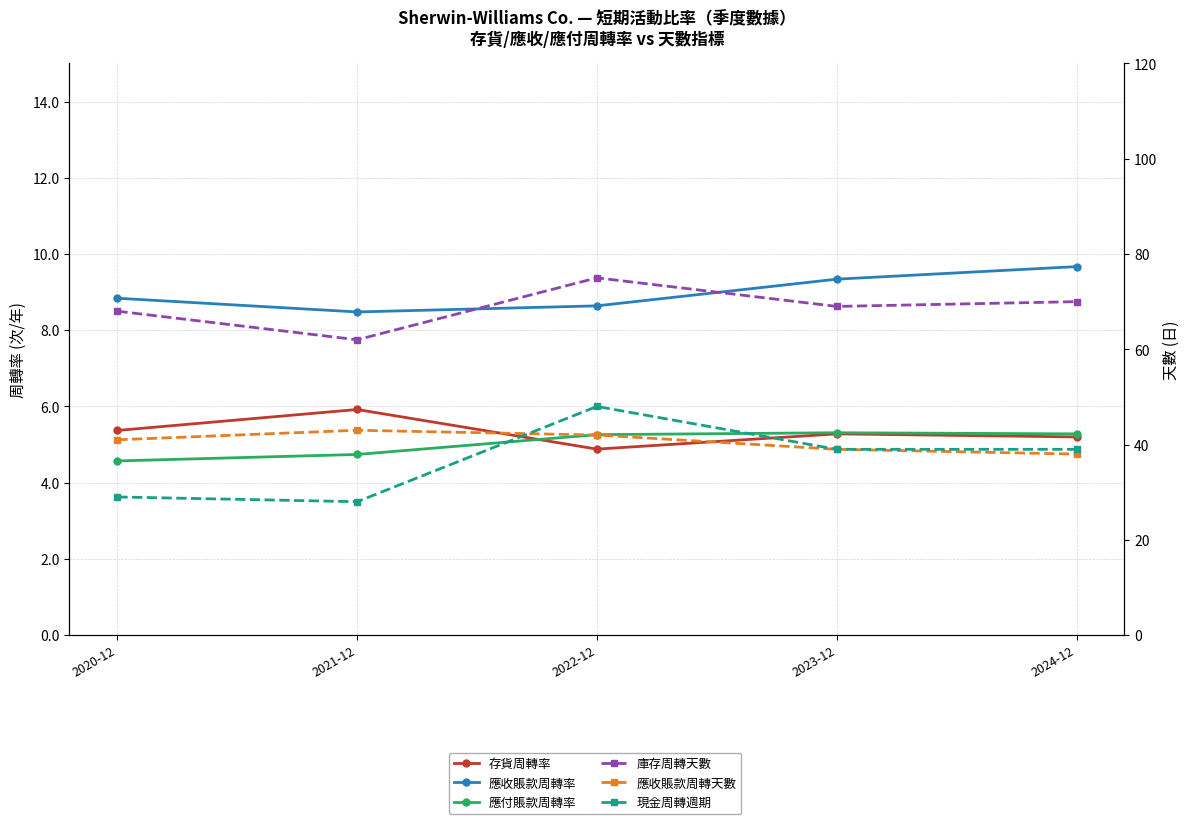

Rank the categories by 應收賬款周轉天數 value from lowest to highest.

2024-12, 2023-12, 2020-12, 2022-12, 2021-12